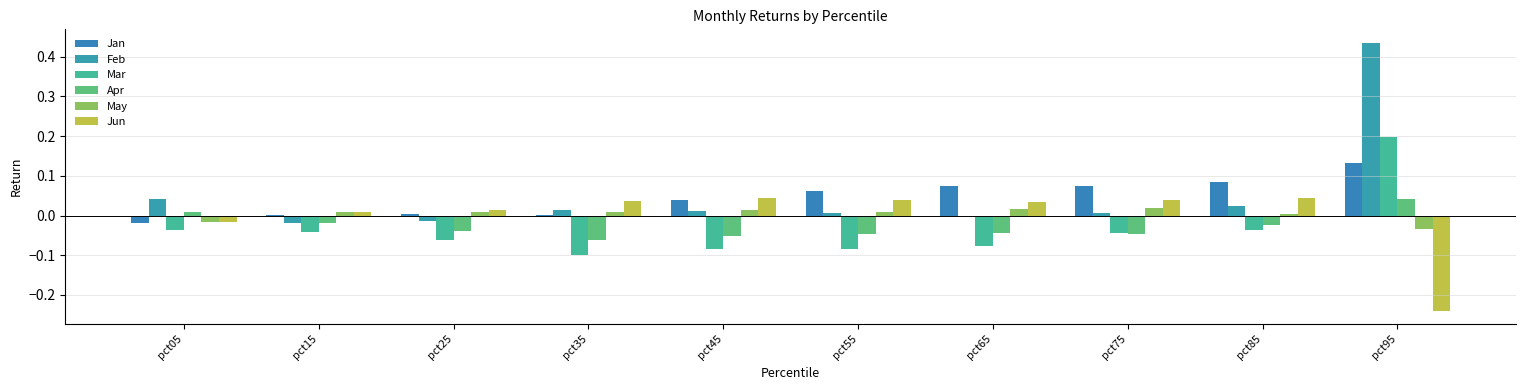

Which category has the highest value in the Jan series?

pct95